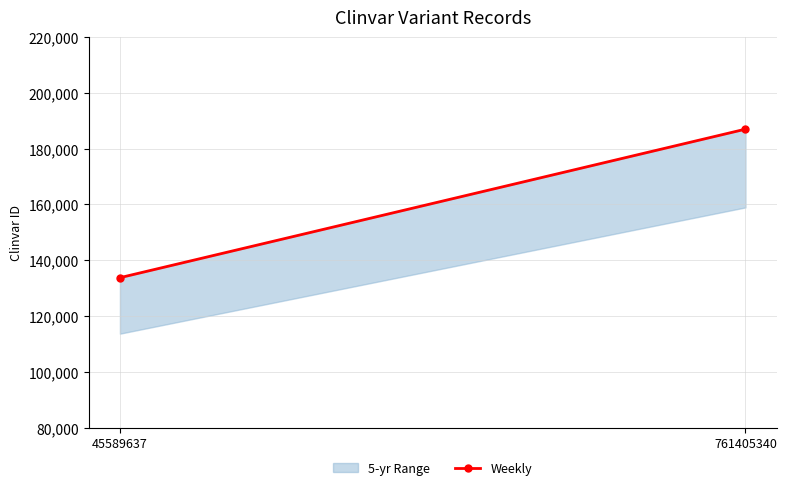

How many lines are shown in the chart?

1